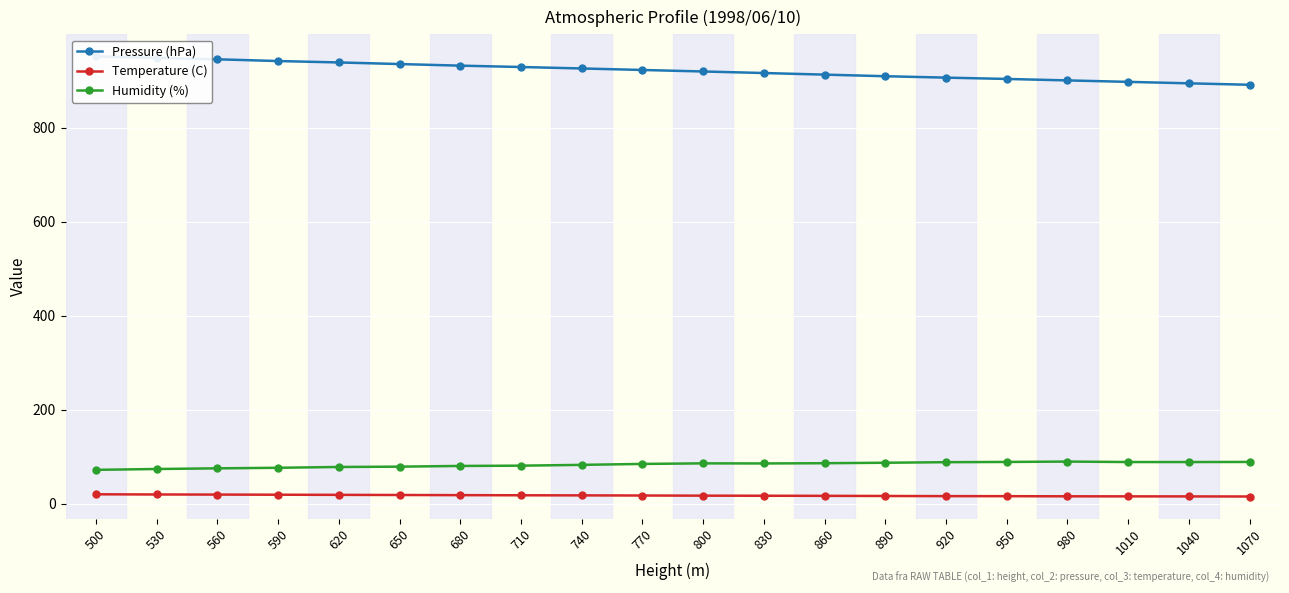

What is the value of the Pressure (hPa) point at the 5th from the left?

939.0